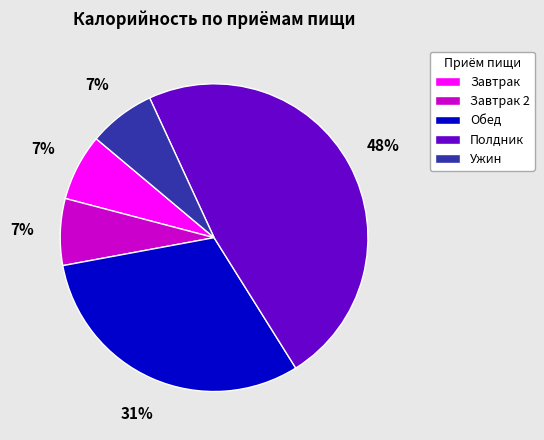

Combined, do Обед and Завтрак 2 account for over 50%?

No